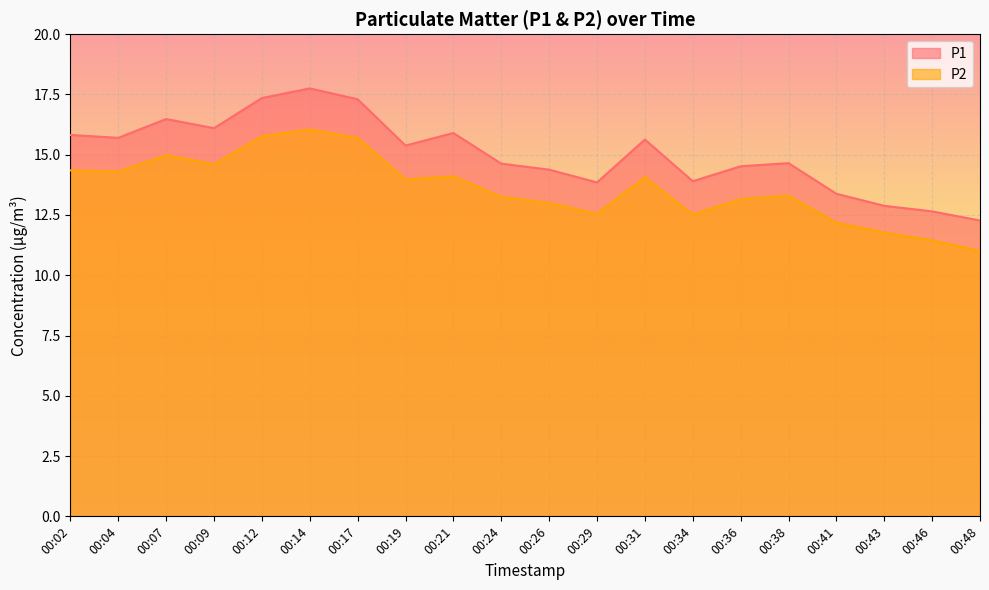

Where is the first local minimum for P2?

00:04